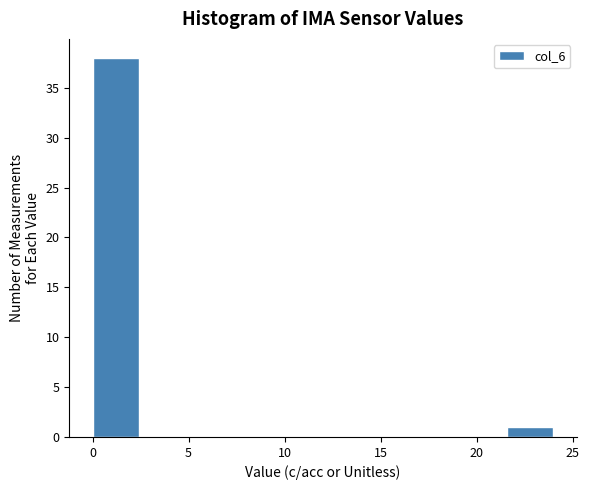

What is the height of the bar covering 0.0 to 2.4 on the x-axis? Neither the bar edges nor the heights are printed on the chart, so give them approximately, as read against the axes.

38